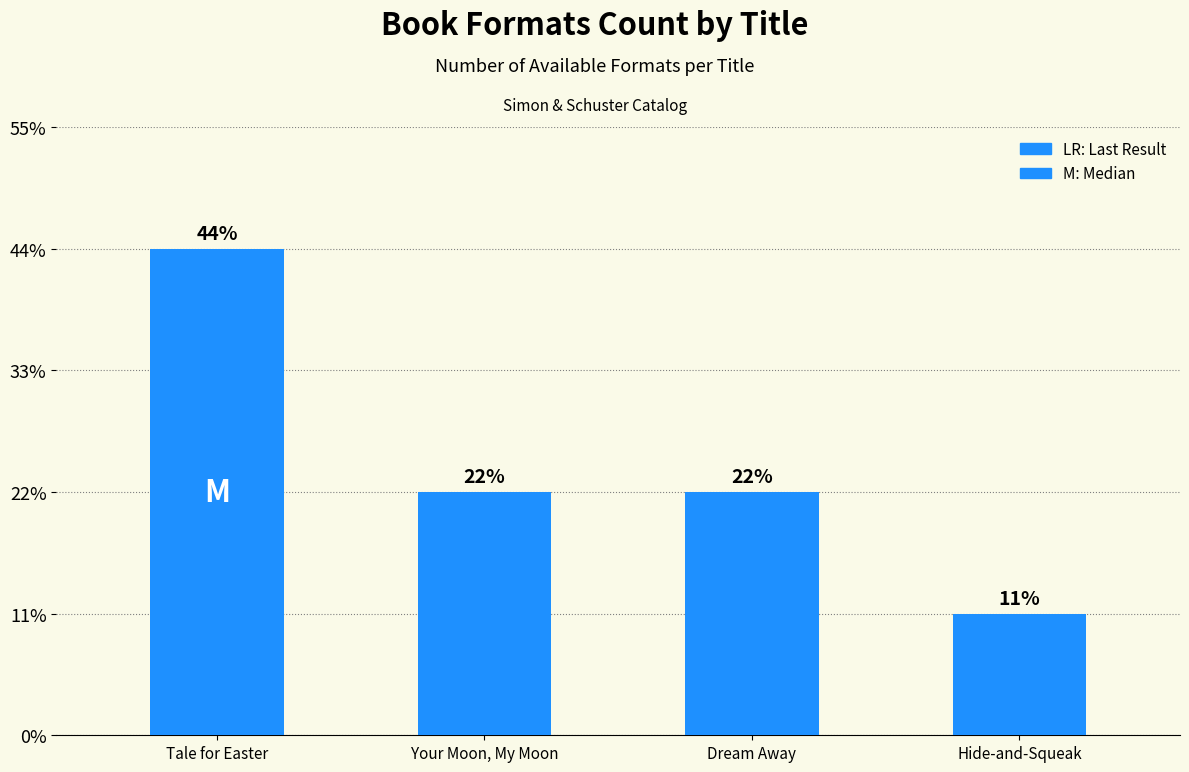

Are the bars horizontal?

No